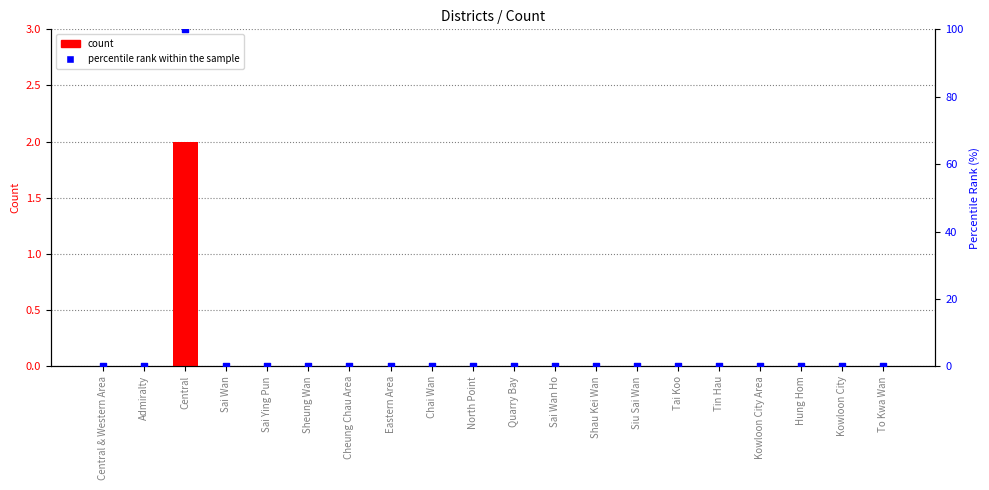

Which series has the widest spread of Y values?

percentile rank within the sample